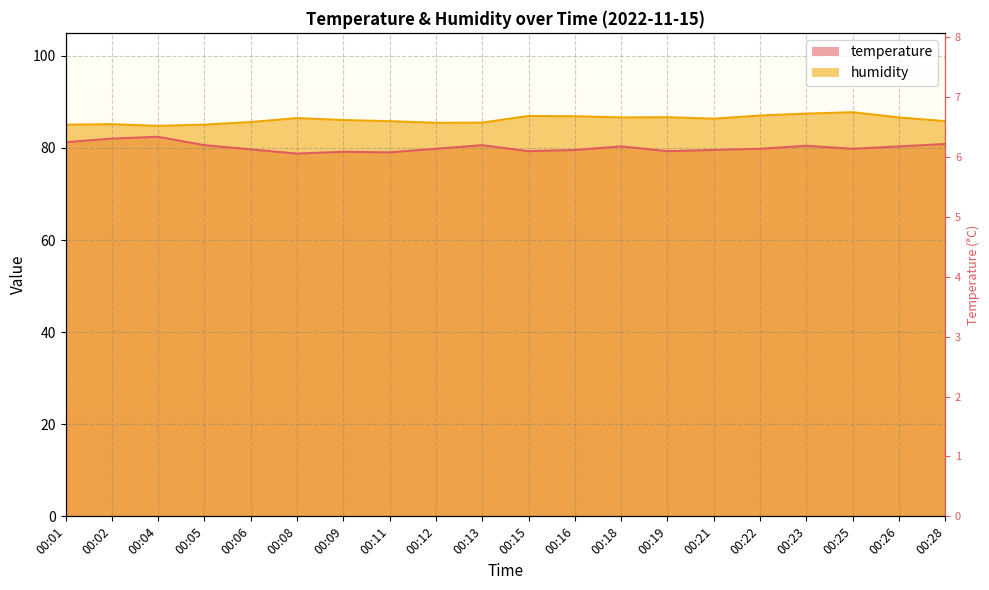

True or false: temperature and humidity intersect in this chart.

False